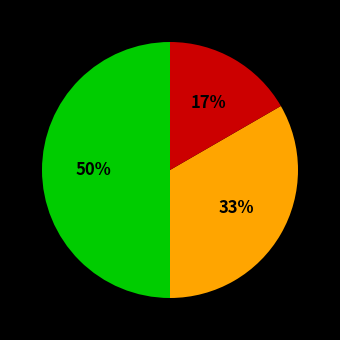

To the nearest percent, what is the difference between the largest and smallest slice percentages?

33%